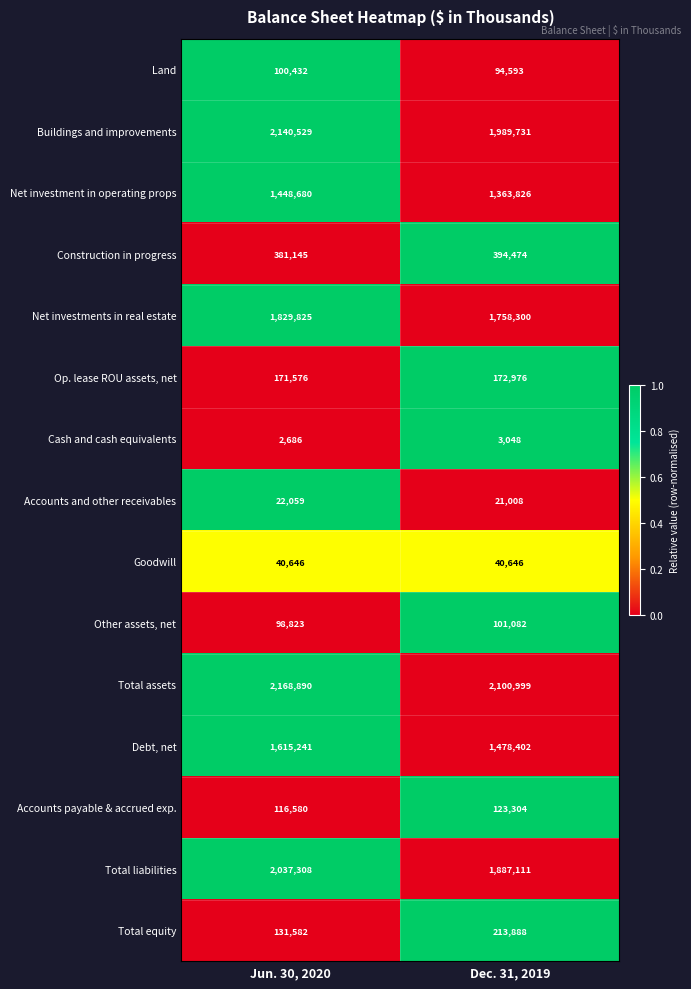

At which category is the sum across all series the highest?

Jun. 30, 2020